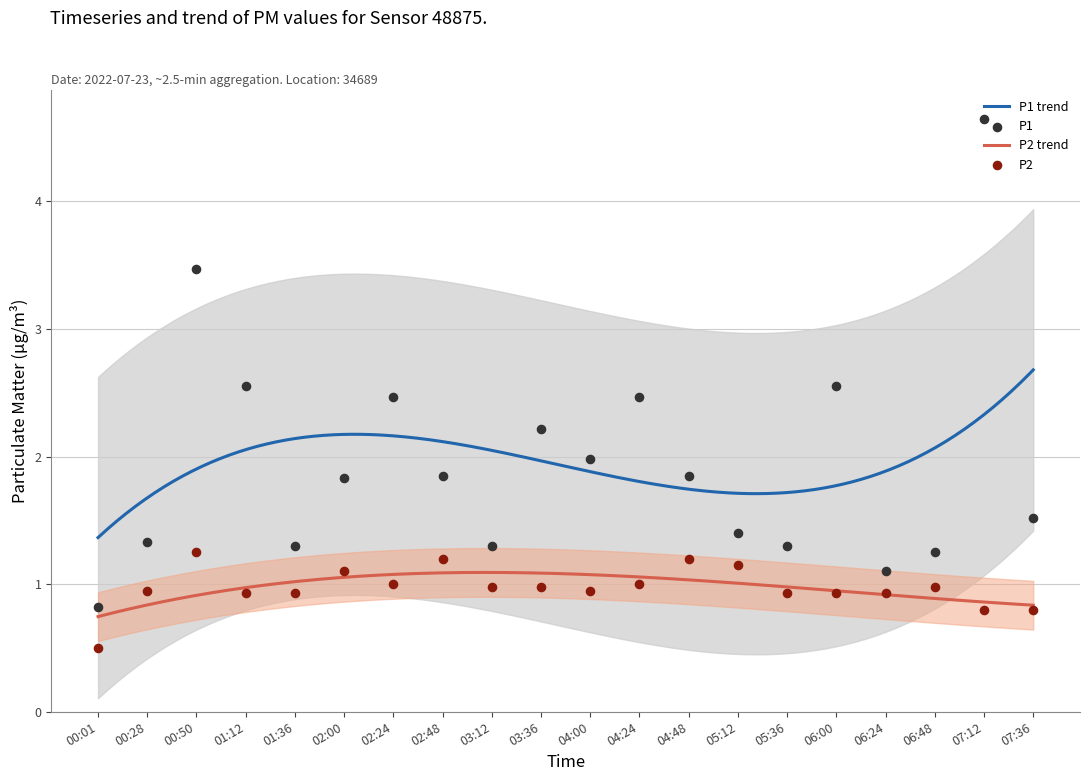

Which series contains the highest Y value?

P1